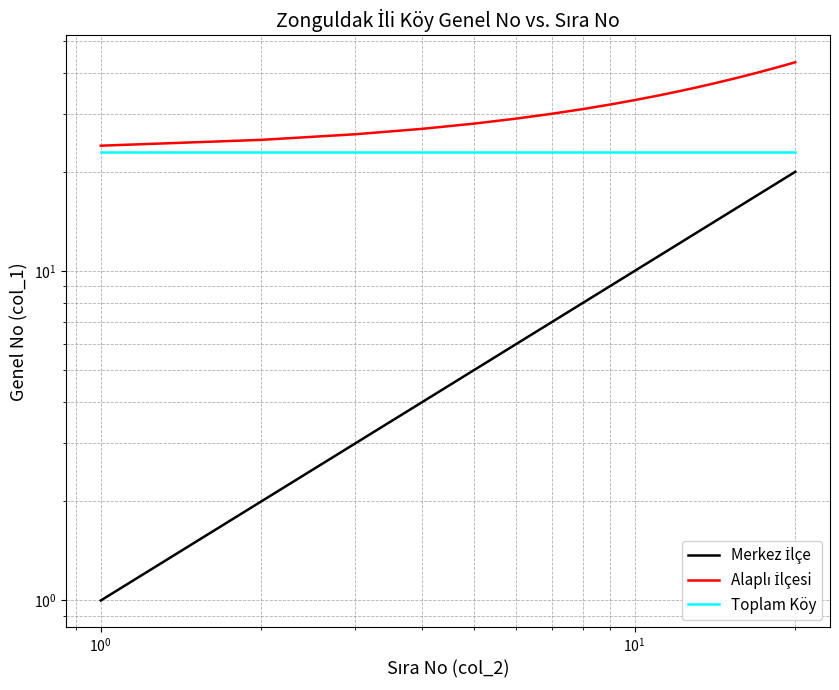

What is the label of the 10th point from the left?

9